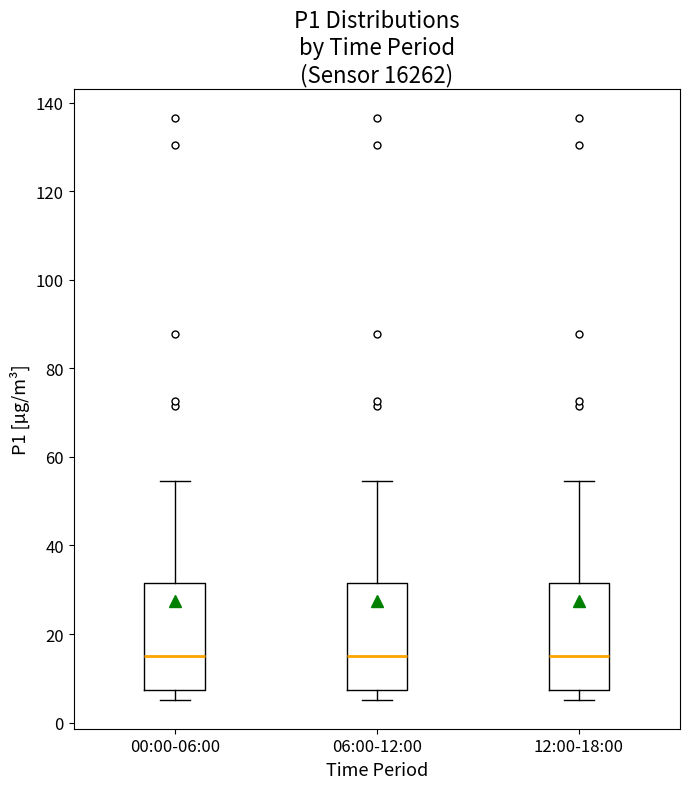

Reading left to right, read every box against the y-axis: the position of its median line, the range the box covers, and the ends of its whiskers. The values are not printed on the chart, so give them approximately, as read against the axis.

00:00-06:00: median 16, box 8 to 32, whiskers 6 to 54
06:00-12:00: median 16, box 8 to 32, whiskers 6 to 54
12:00-18:00: median 16, box 8 to 32, whiskers 6 to 54